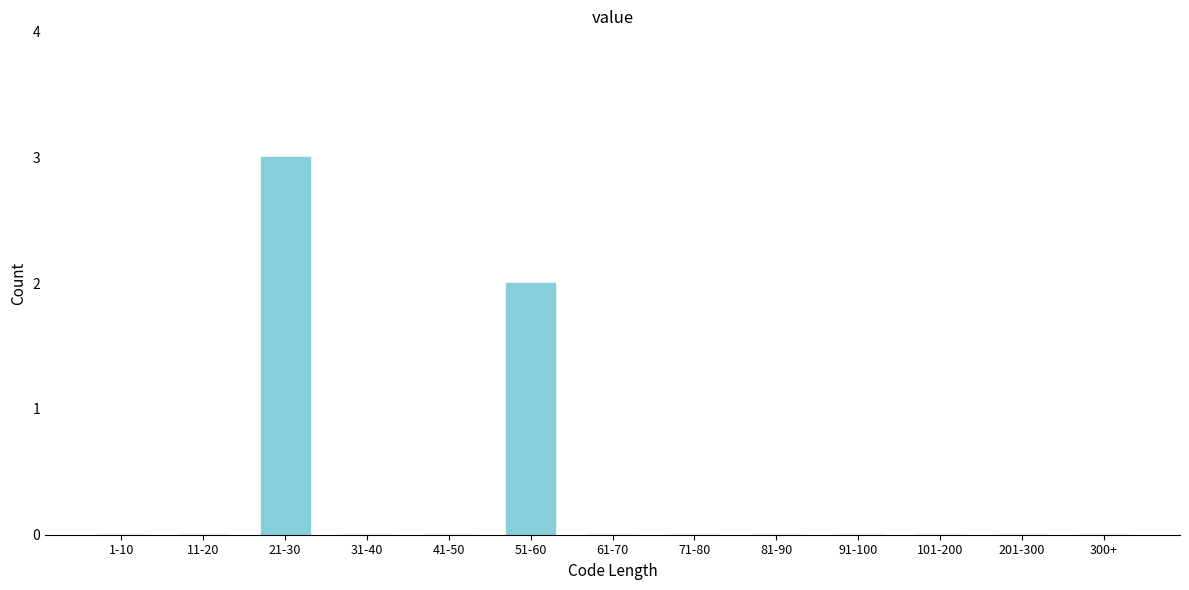

Reading left to right, transcribe all the data shown in this chart.

1-10=0	11-20=0	21-30=3	31-40=0	41-50=0	51-60=2	61-70=0	71-80=0	81-90=0	91-100=0	101-200=0	201-300=0	300+=0